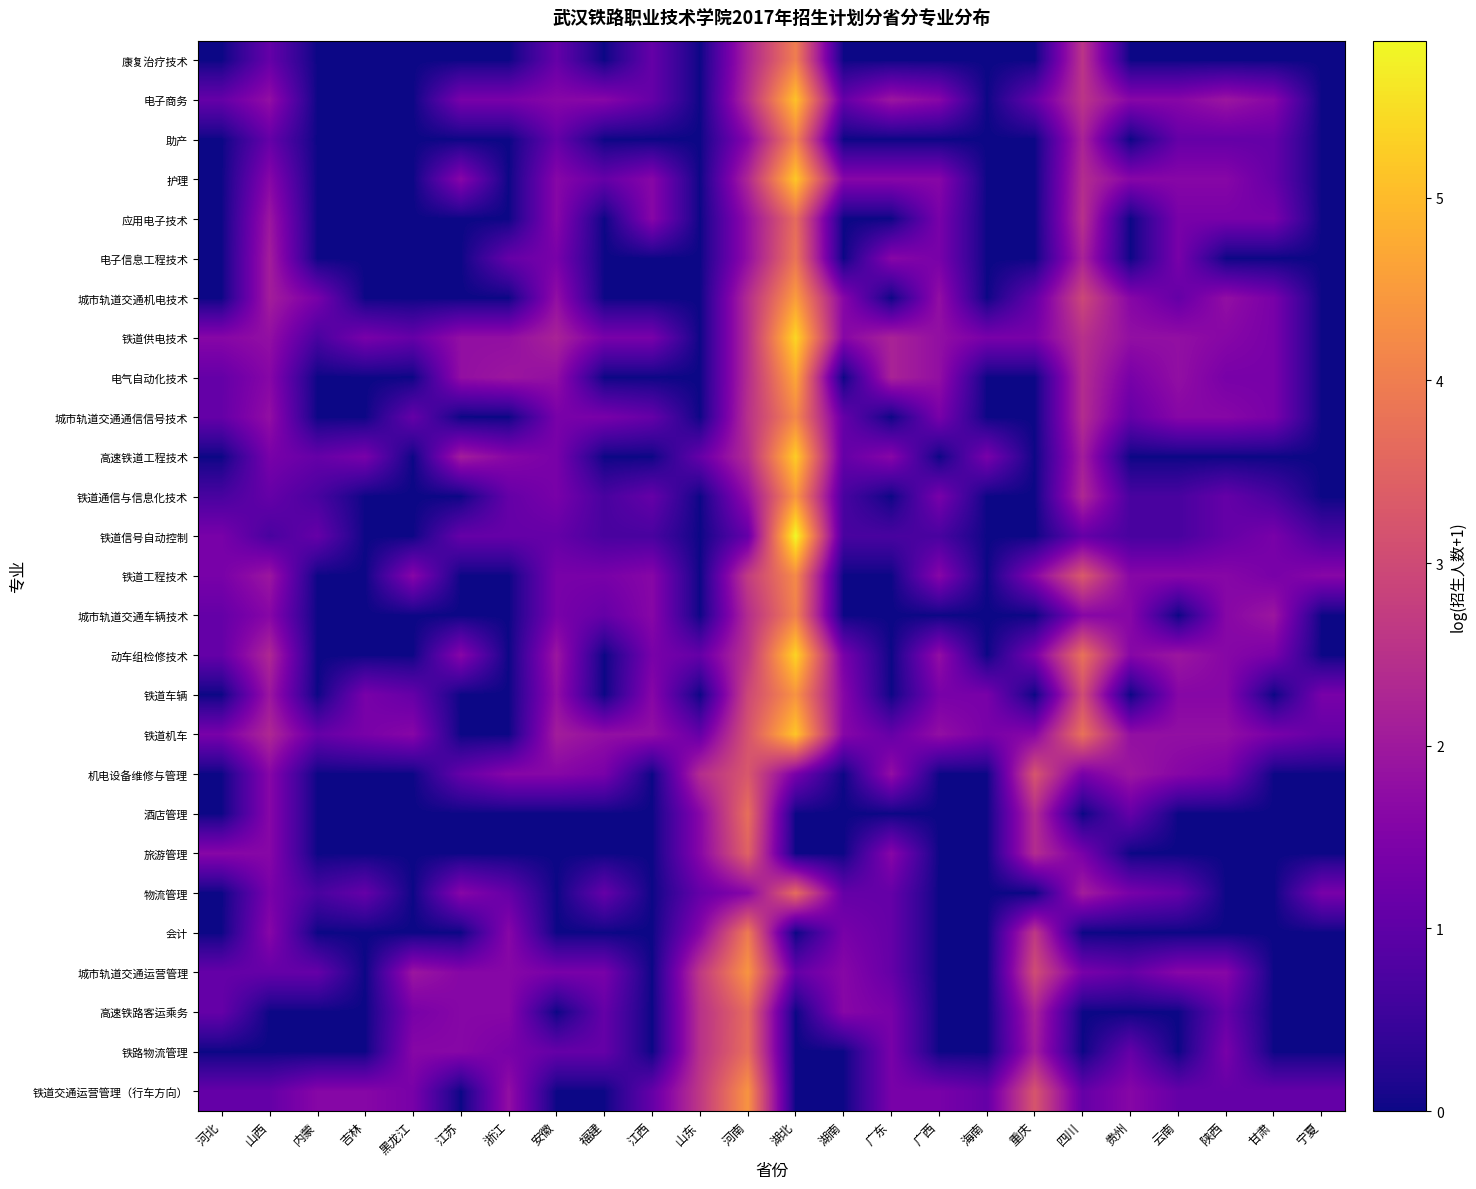

What is the spread (max minus min) of values at 湖南?

1.6